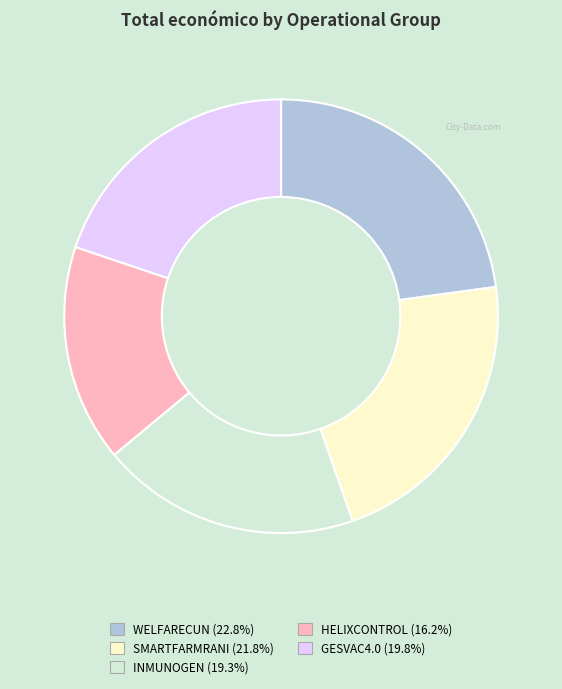

What is the largest slice in the pie chart?

WELFARECUN